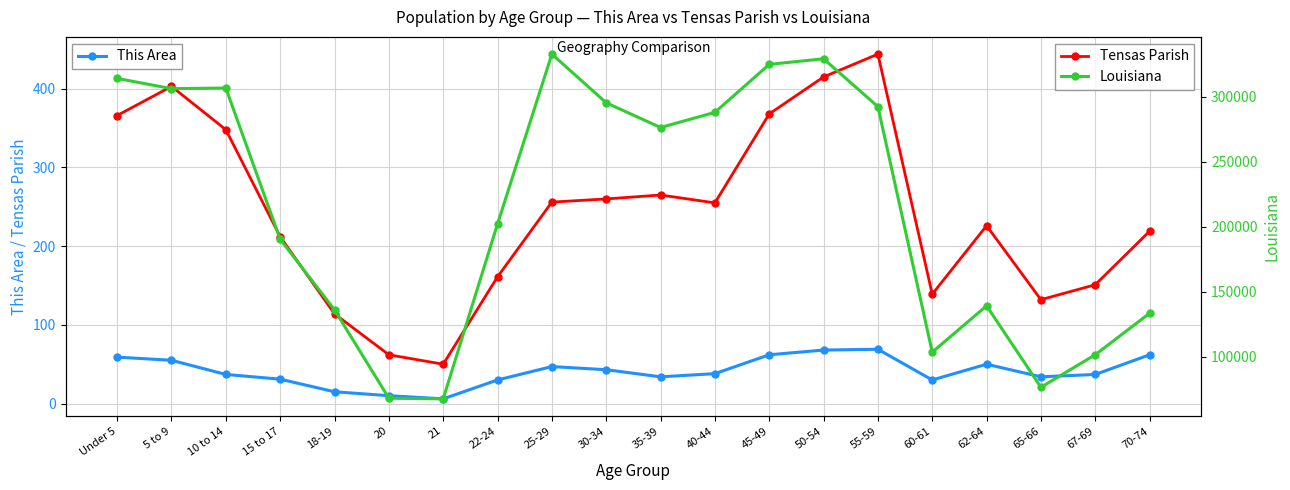

Which series has the largest total across all categories?

Louisiana